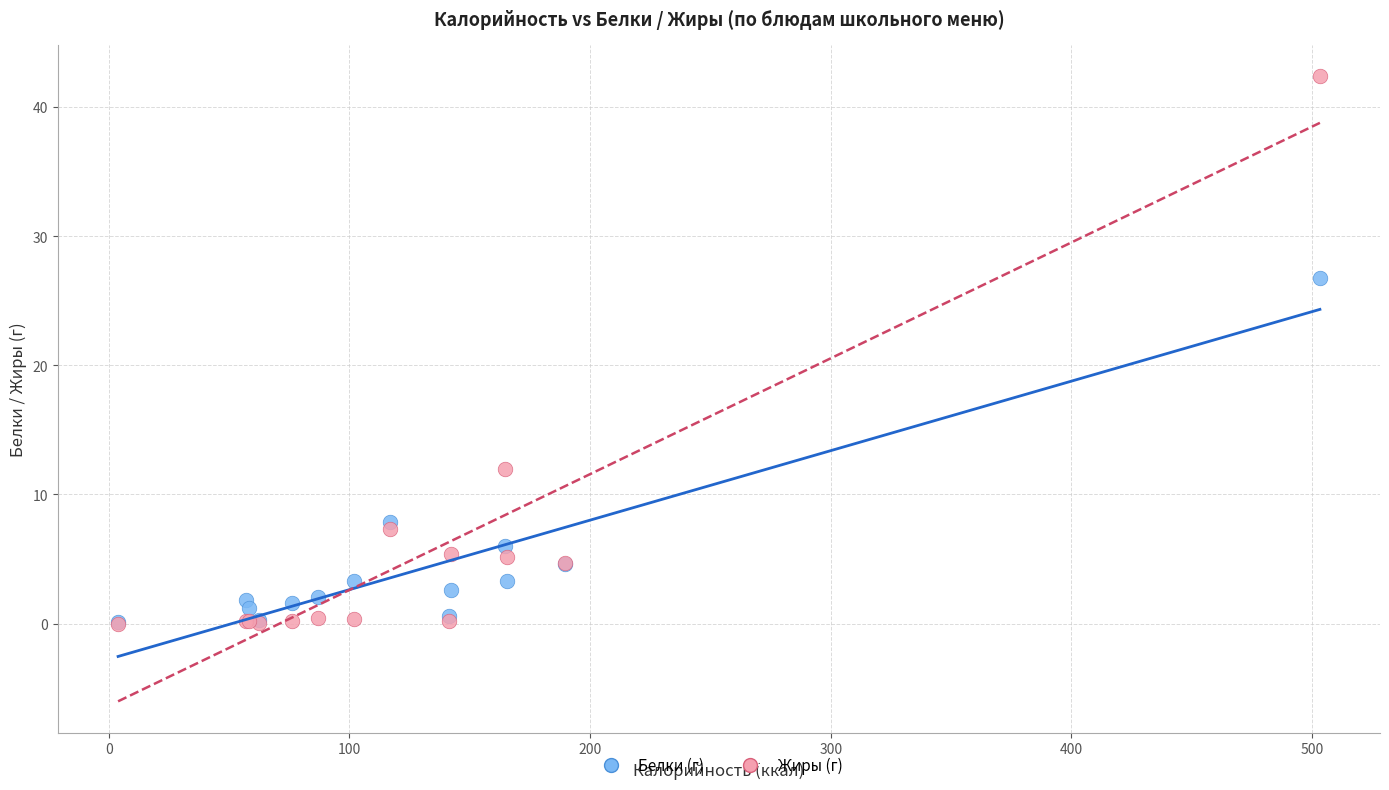

What are all the series names shown in the legend?

Белки (г), Жиры (г)